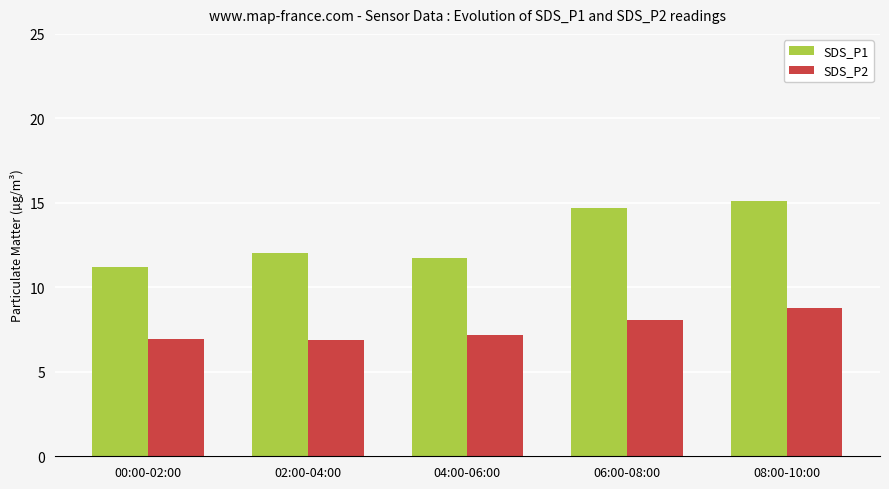

What is the difference between the second highest and minimum values in the SDS_P2 series?

1.2